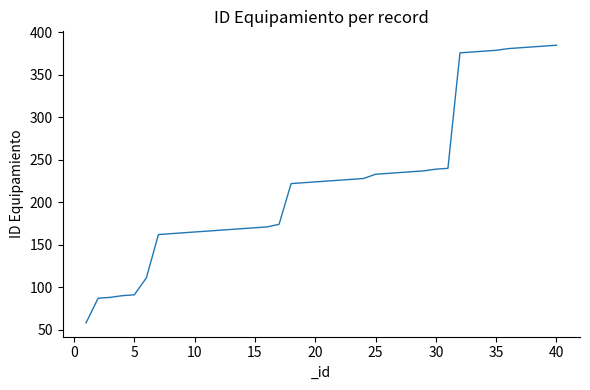

What is the difference between the maximum and minimum values?

327